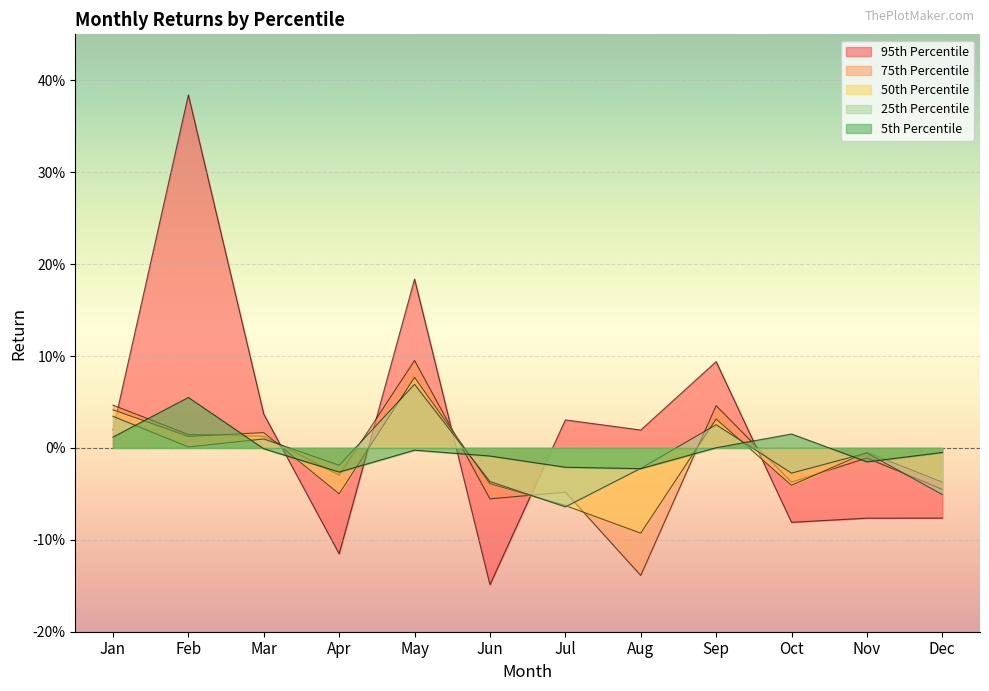

Does the chart display data point markers on the line(s)?

No